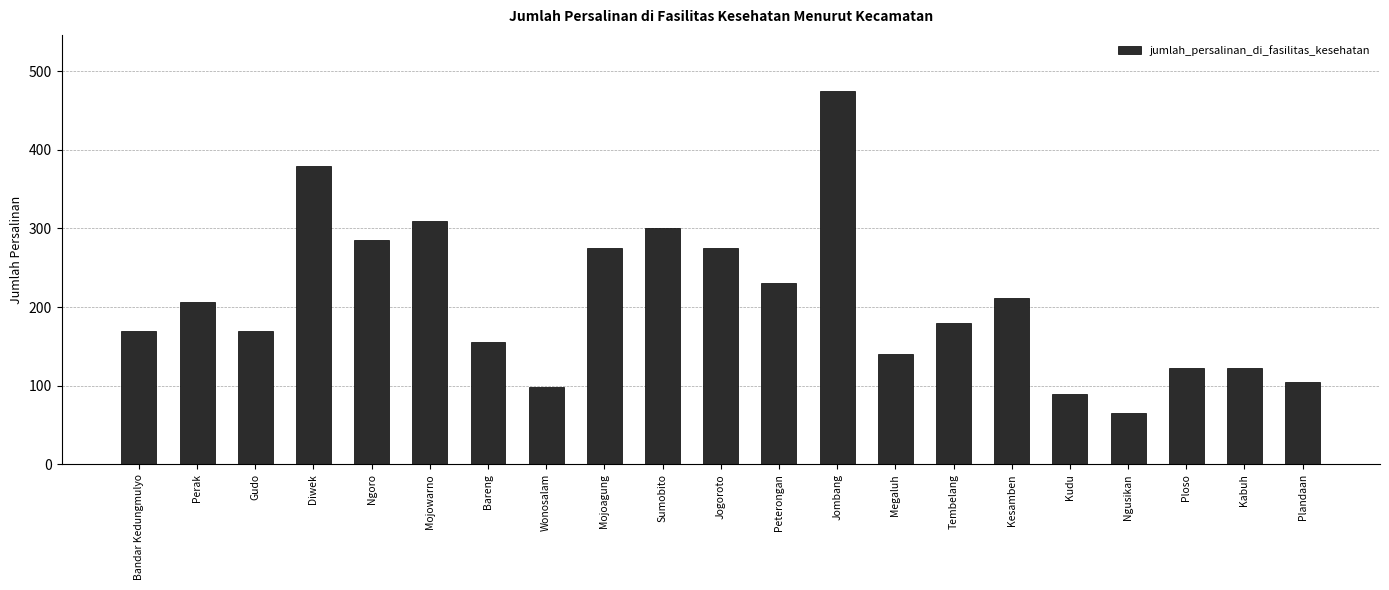

What is the sum of all values?

4366